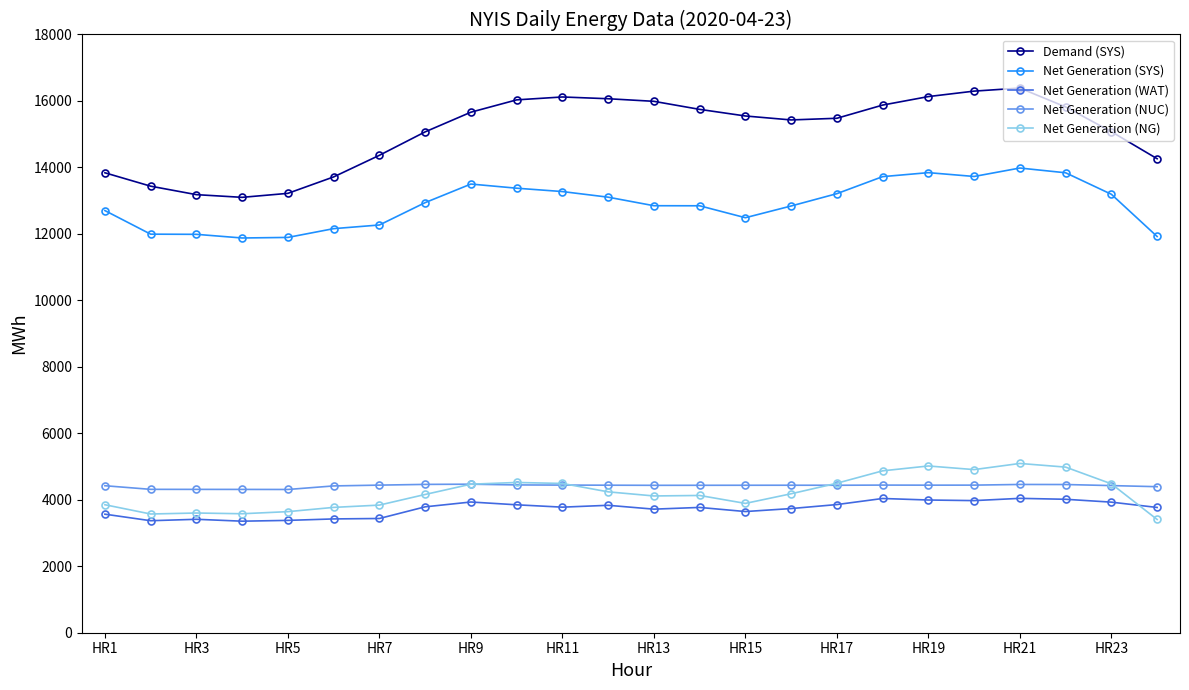

True or false: Demand (SYS) and Net Generation (SYS) cross at least once.

False